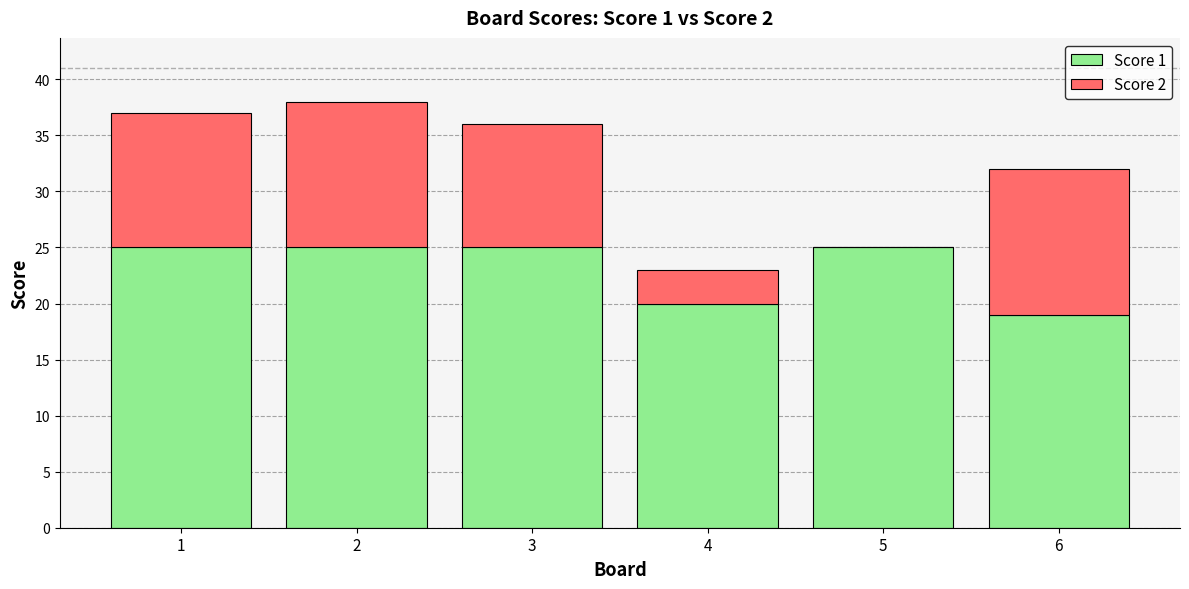

True or false: Score 1 has a value of 25 at 3.

True